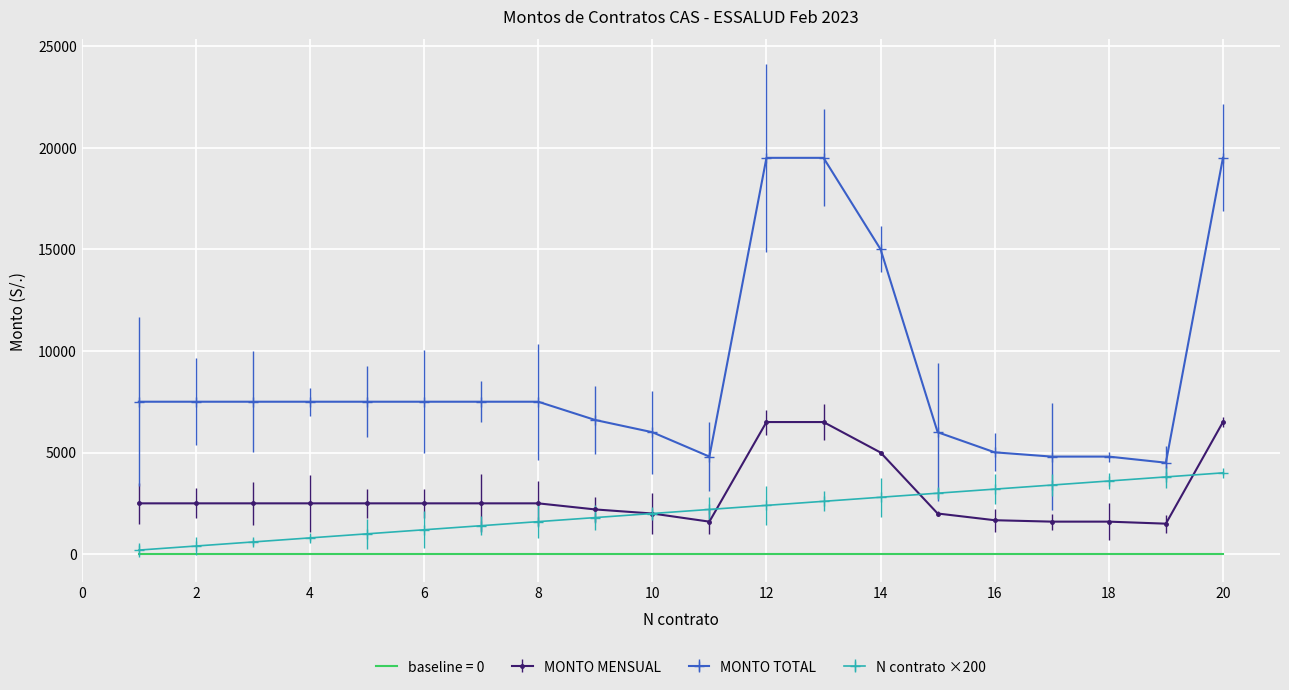

Rank the series by their maximum value, from lowest to highest.

baseline = 0, N contrato ×200, MONTO MENSUAL, MONTO TOTAL